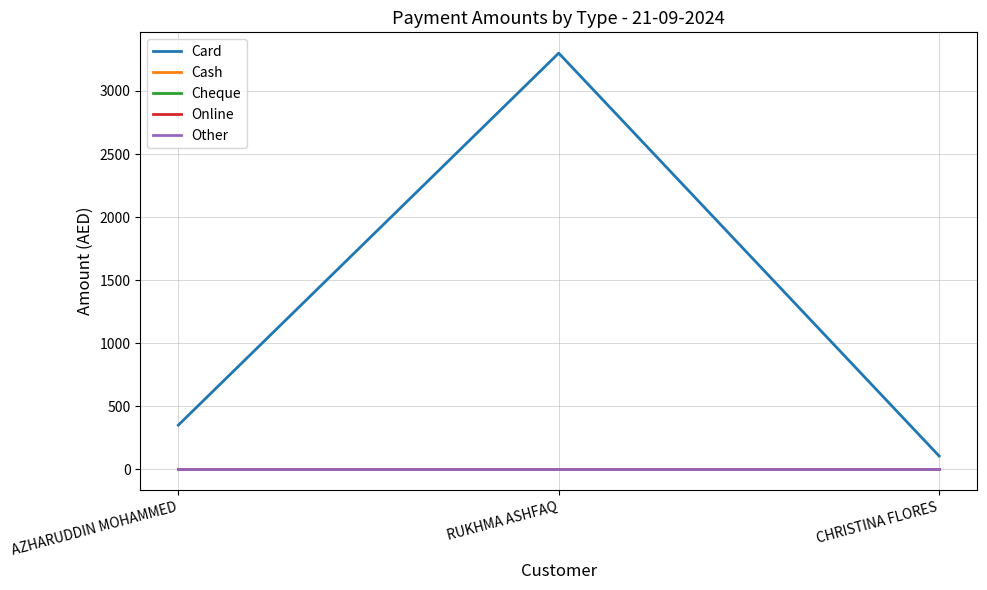

List the series in order of their peak value, lowest first.

Cash, Cheque, Online, Other, Card